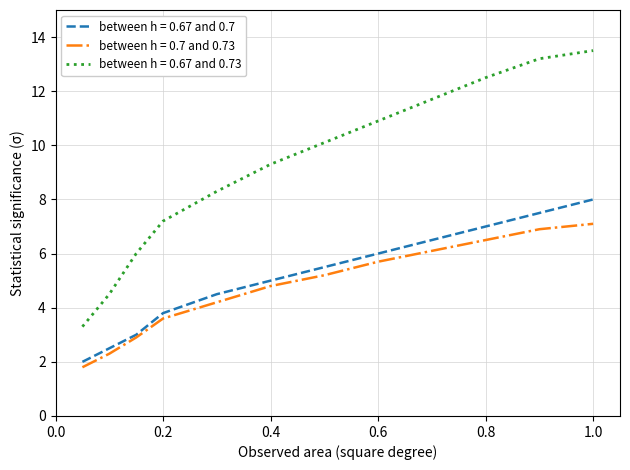

Which series has the largest range (max minus min)?

between h = 0.67 and 0.73